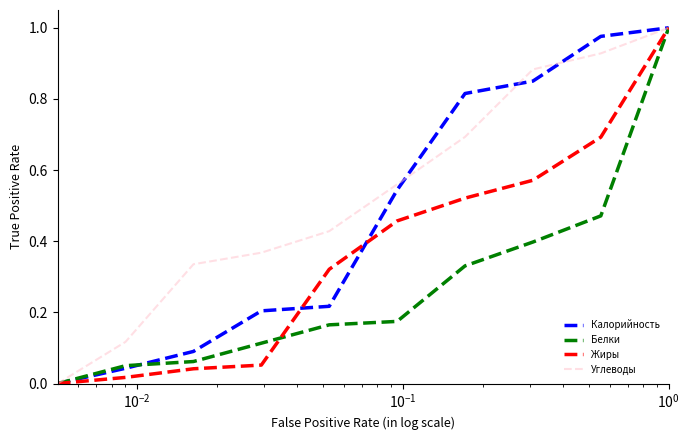

List the series in order of their overall mean, highest first.

Углеводы, Калорийность, Жиры, Белки